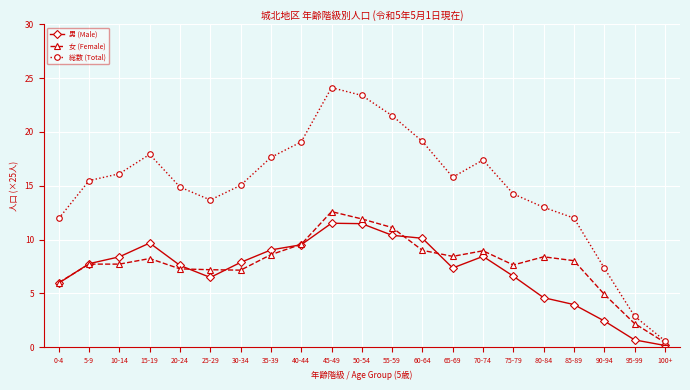

Is this an area chart (filled region under the line)?

No